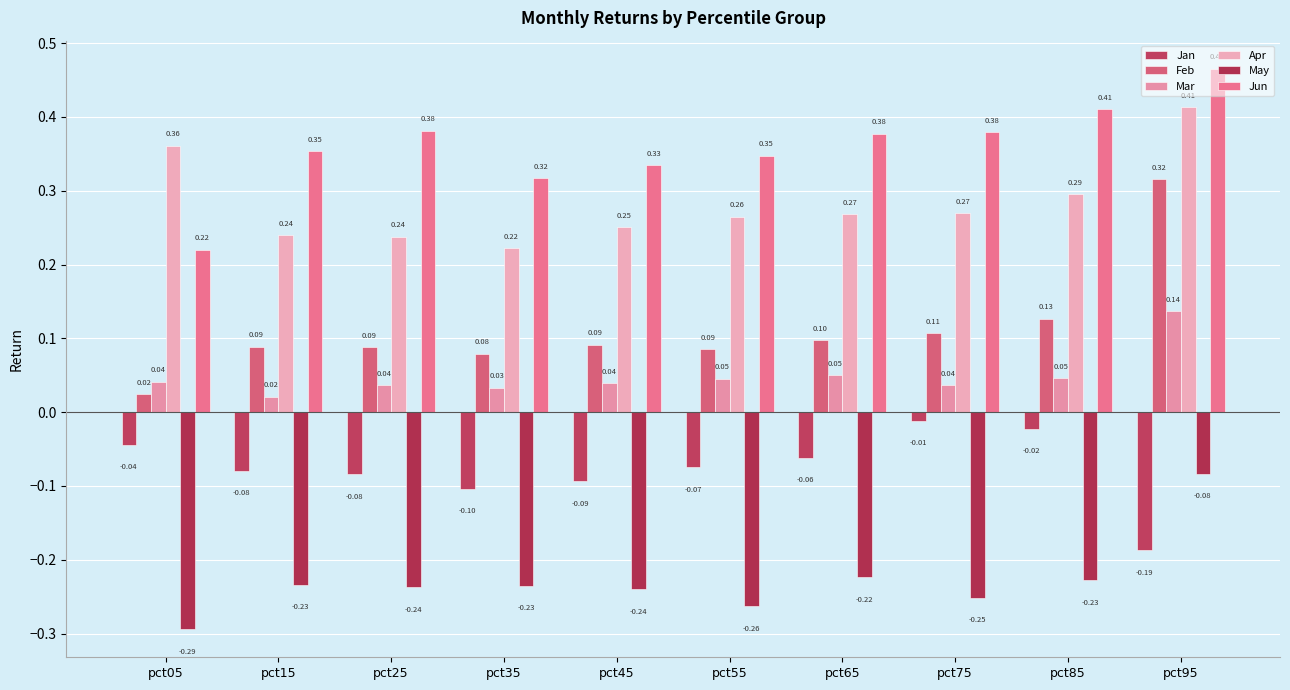

What are all the series names shown in the legend?

Jan, Feb, Mar, Apr, May, Jun